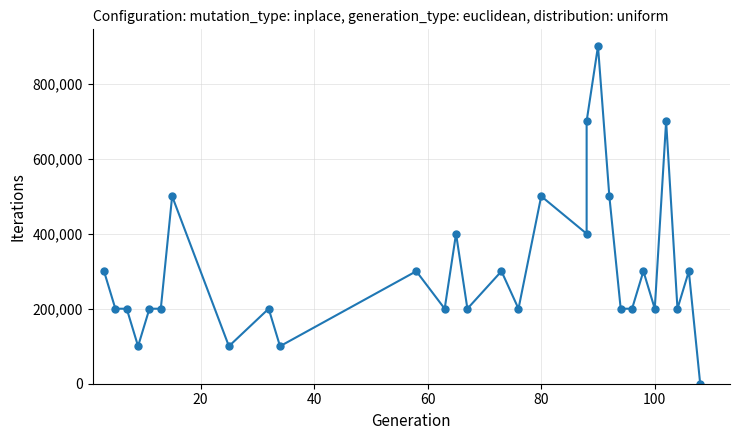

Reading right to left, what are all the values shown in this chart?

0	300000	200000	700000	200000	300000	200000	200000	500000	900000	700000	400000	500000	200000	300000	200000	400000	200000	300000	100000	200000	100000	500000	200000	200000	100000	200000	200000	300000